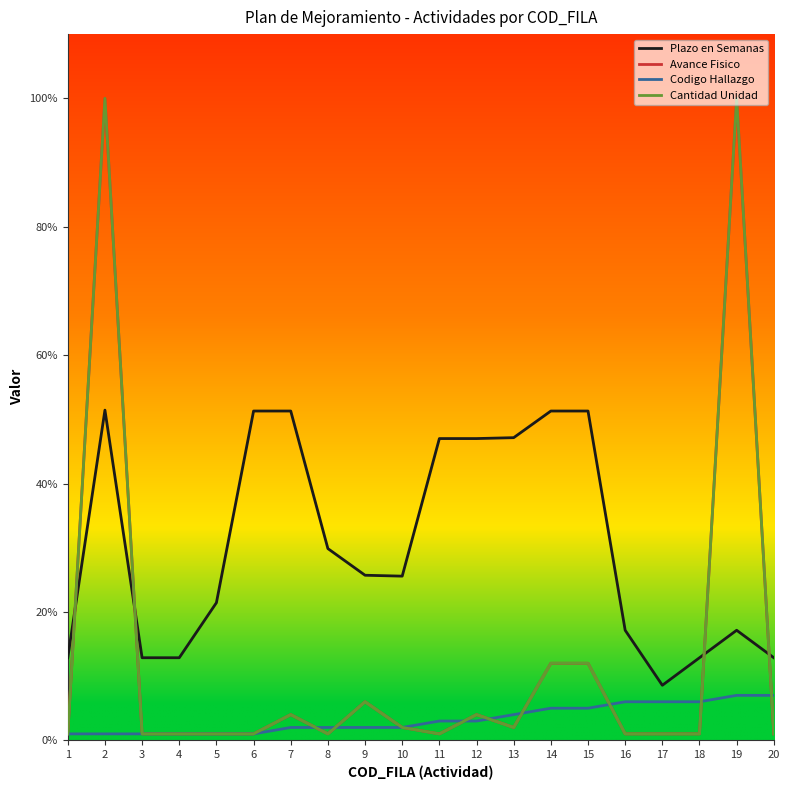

The Cantidad Unidad series shows 1.4 at 9. True or false?

False